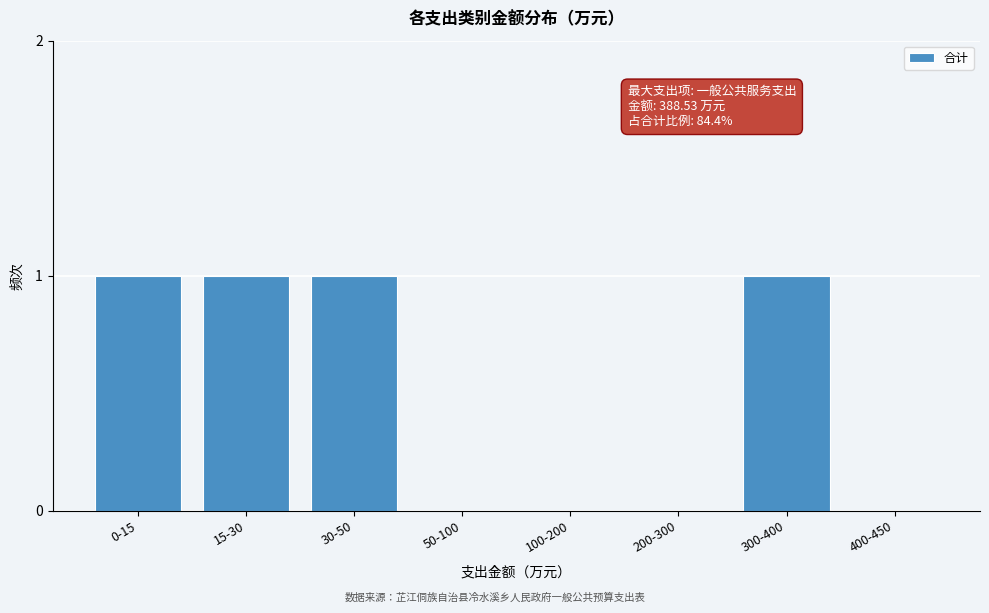

Reading right to left, extract all data points from this chart.

400-450=0	300-400=1	200-300=0	100-200=0	50-100=0	30-50=1	15-30=1	0-15=1